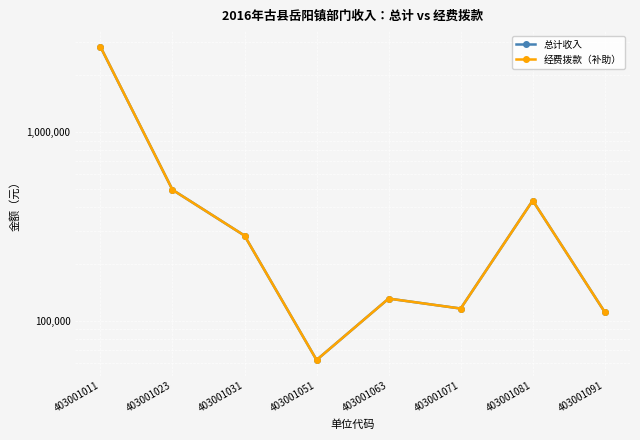

At how many categories does at least one series exceed 742418?

1